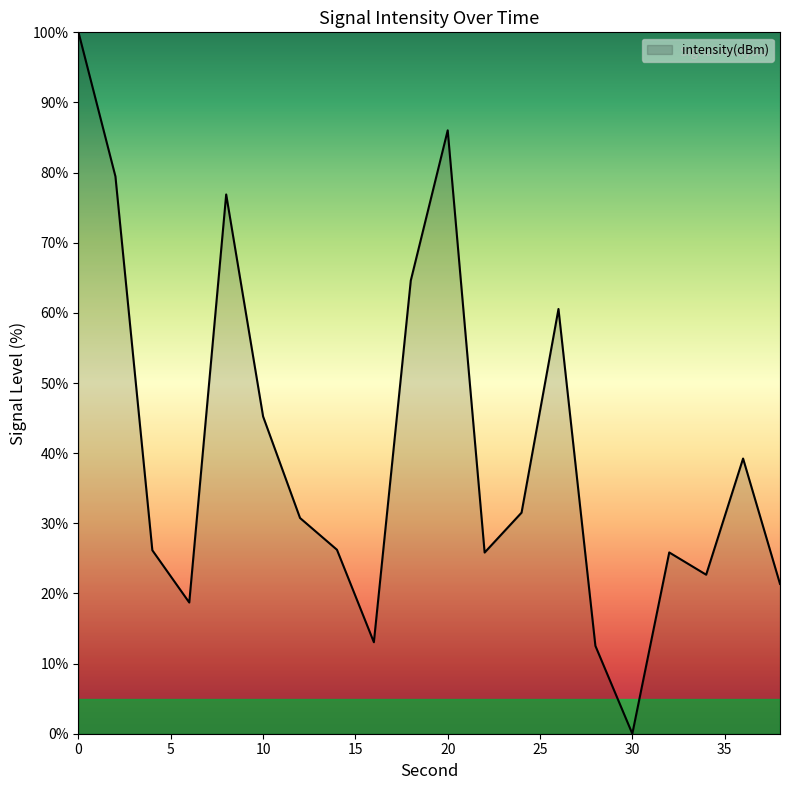

What is the difference between the maximum and minimum values?

100.0